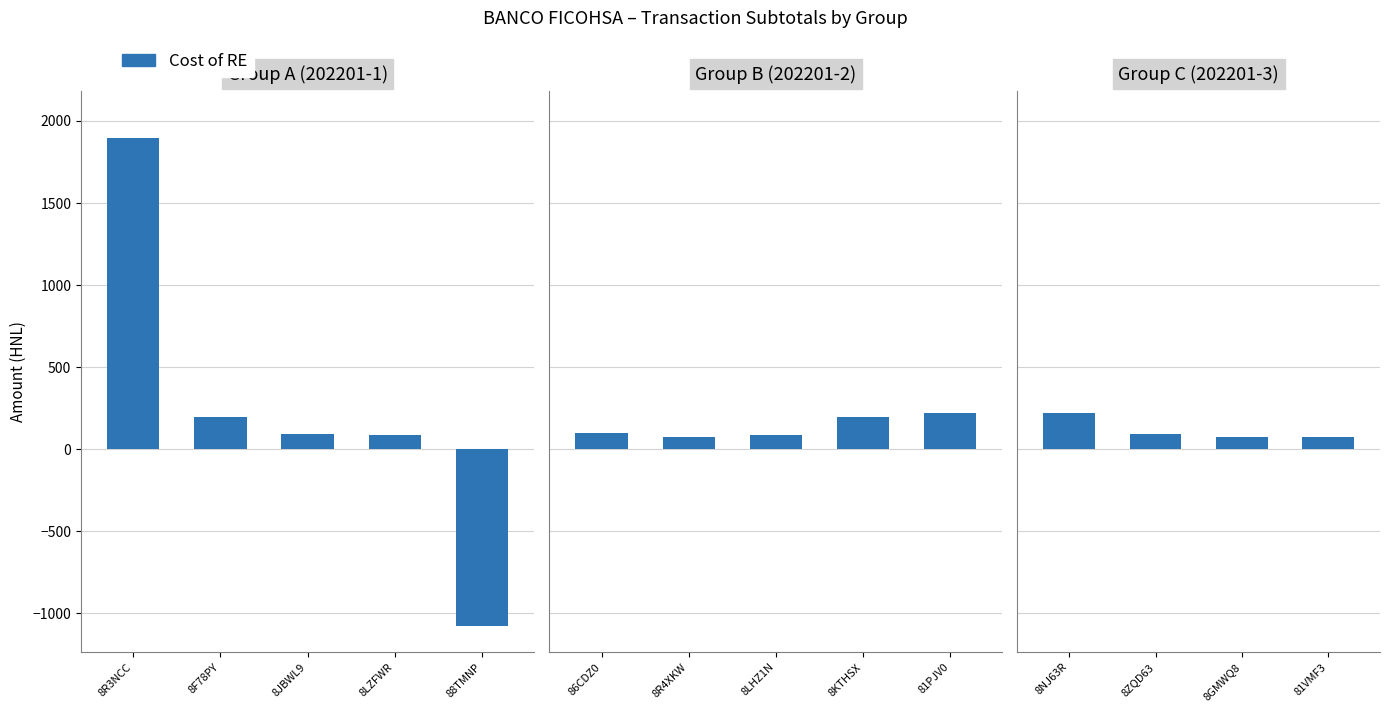

What is the sum of the values at 81VMF3 and 8GMWQ8?

151.7